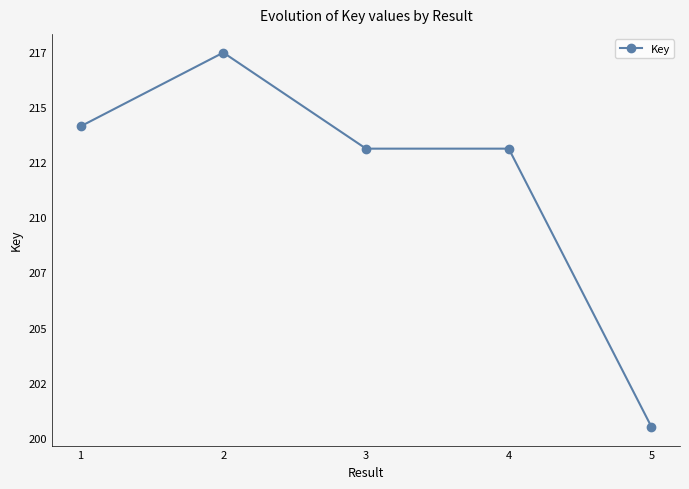

Rank the categories by value from lowest to highest.

5, 4, 3, 1, 2